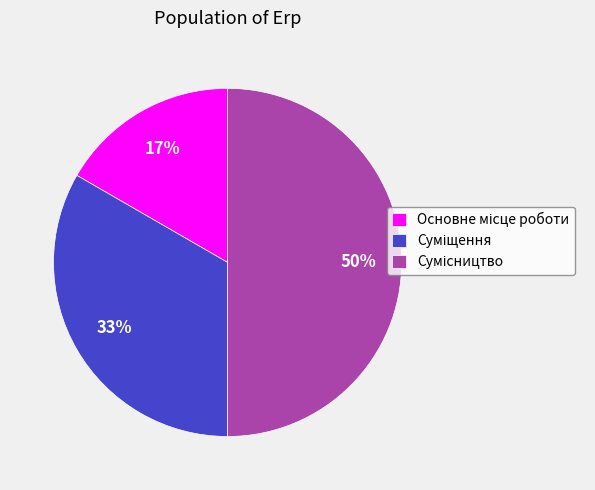

Count the number of slices in the pie.

3